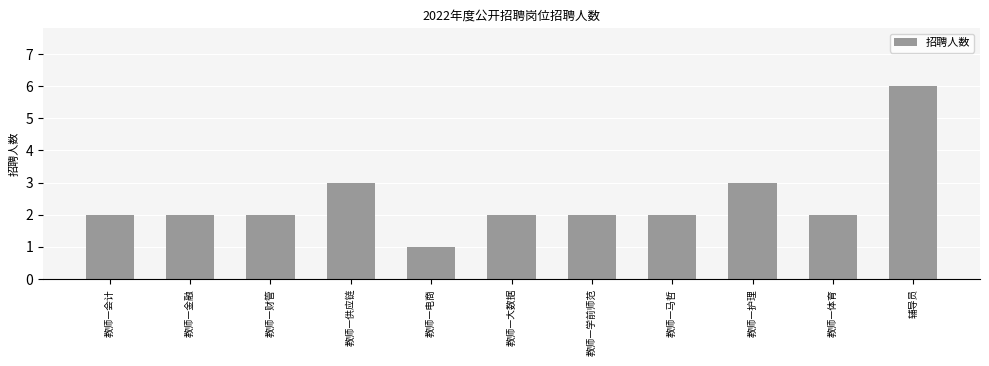

How many series are shown in this chart?

1